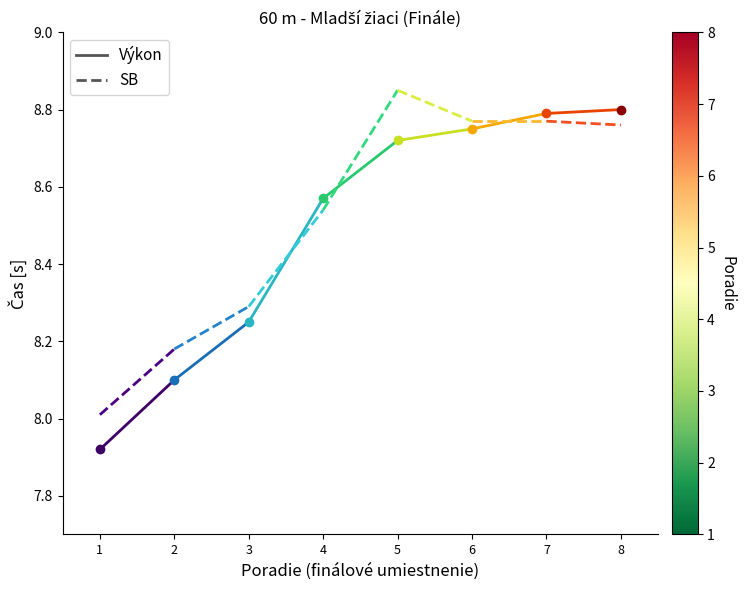

How many lines are shown in the chart?

1